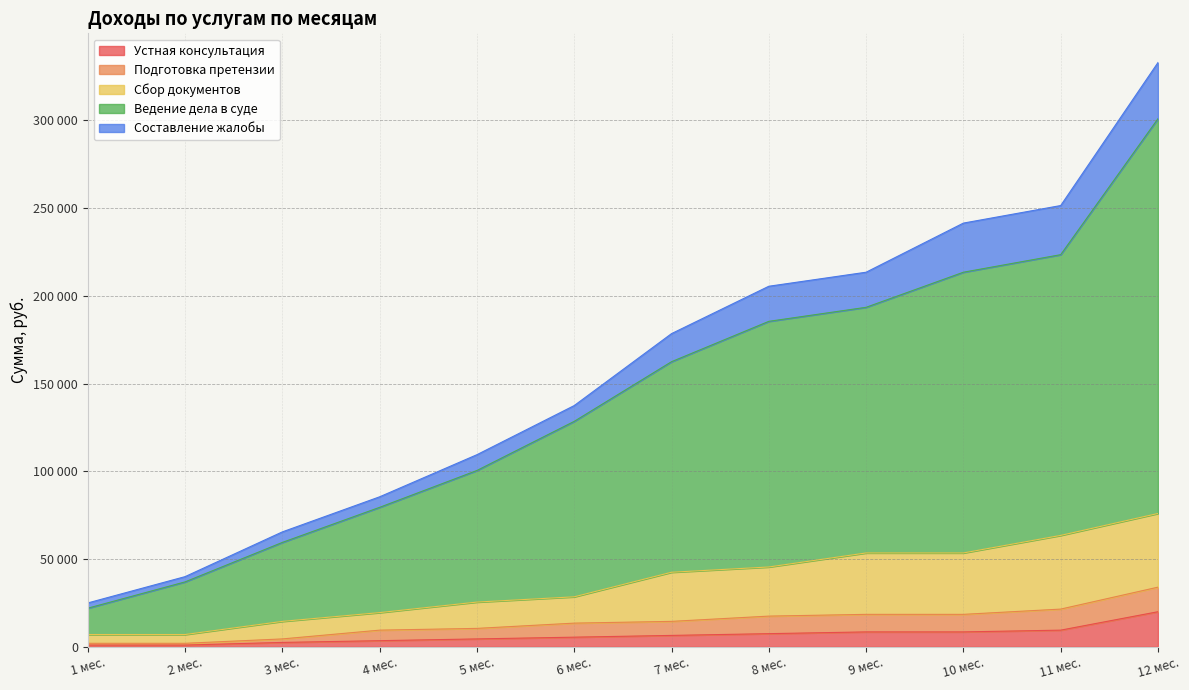

What are all the series names shown in the legend?

Устная консультация, Подготовка претензии, Сбор документов, Ведение дела в суде, Составление жалобы